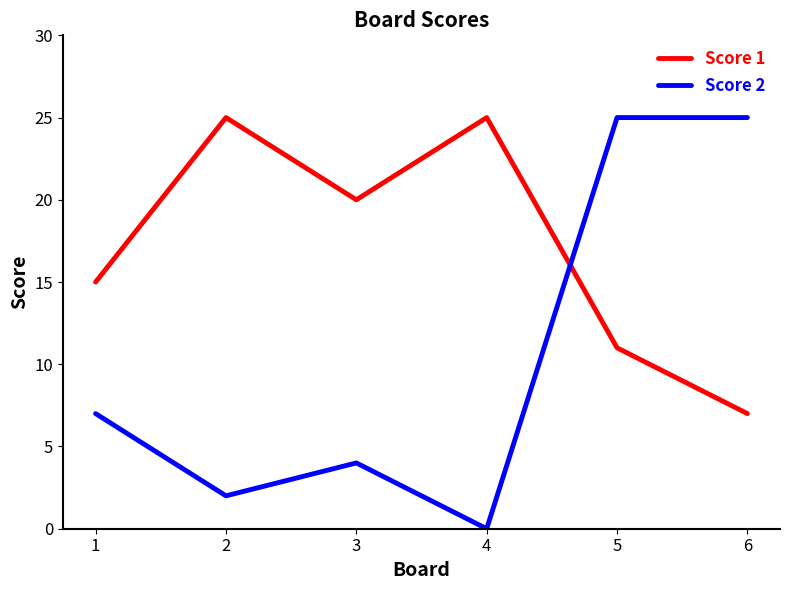

Where do Score 2 and Score 1 first cross each other?

4 and 5